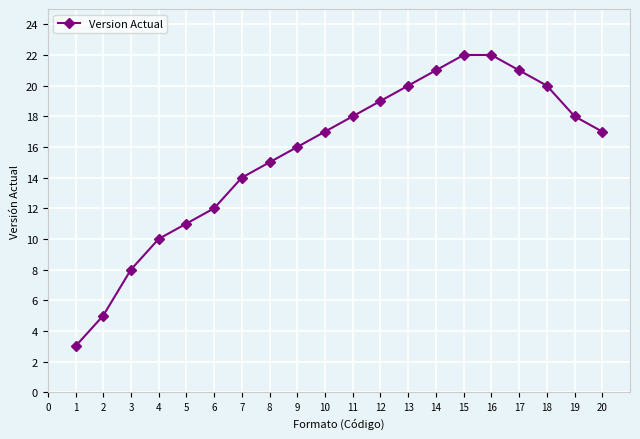

How many lines are shown in the chart?

1